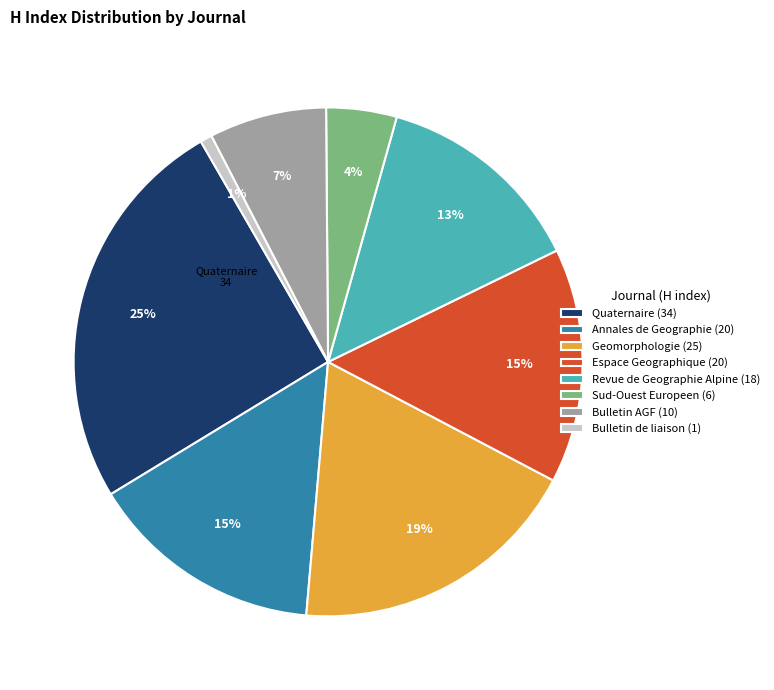

Is there any slice that represents more than half of the pie?

No